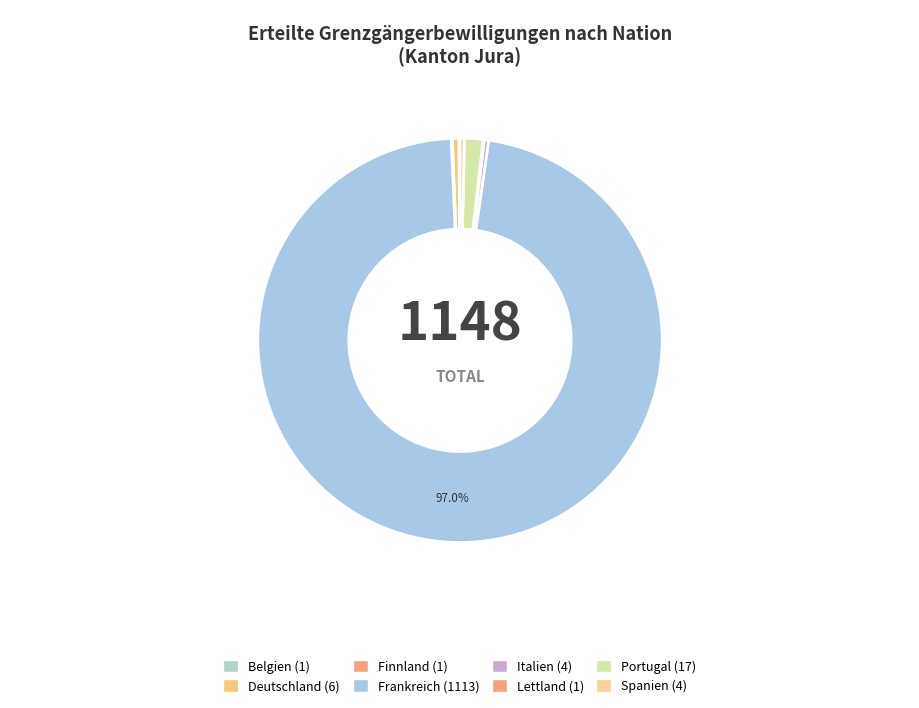

Does Frankreich represent more than half of the total?

Yes